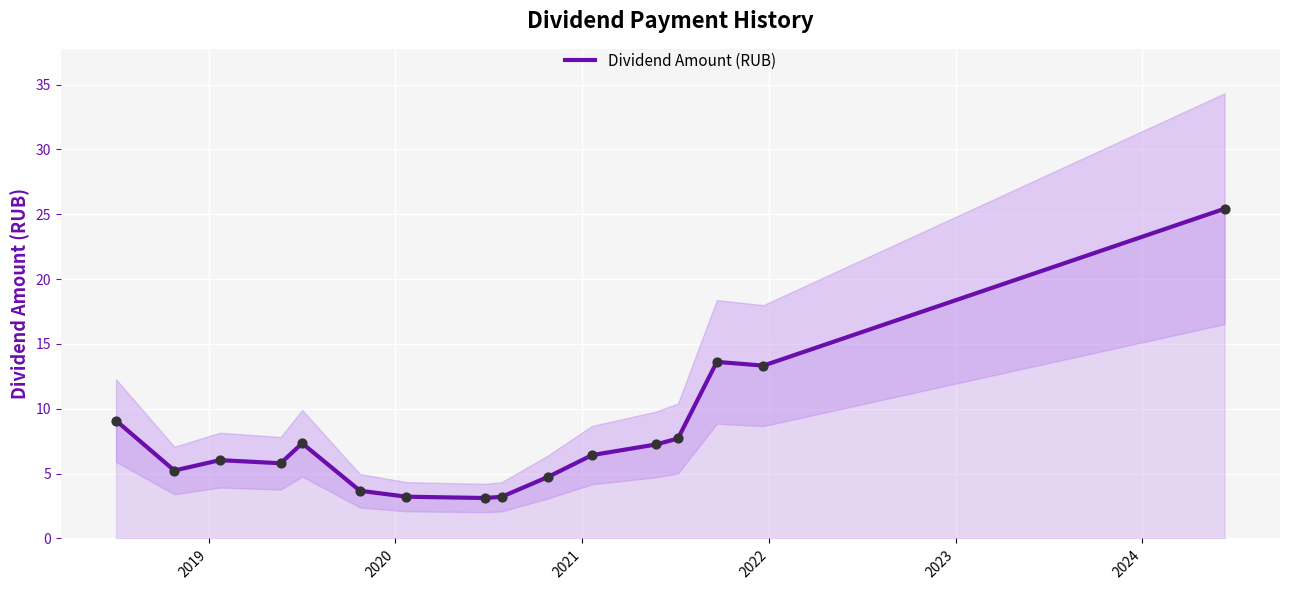

What is the maximum value for Dividend Amount (RUB)?

25.4